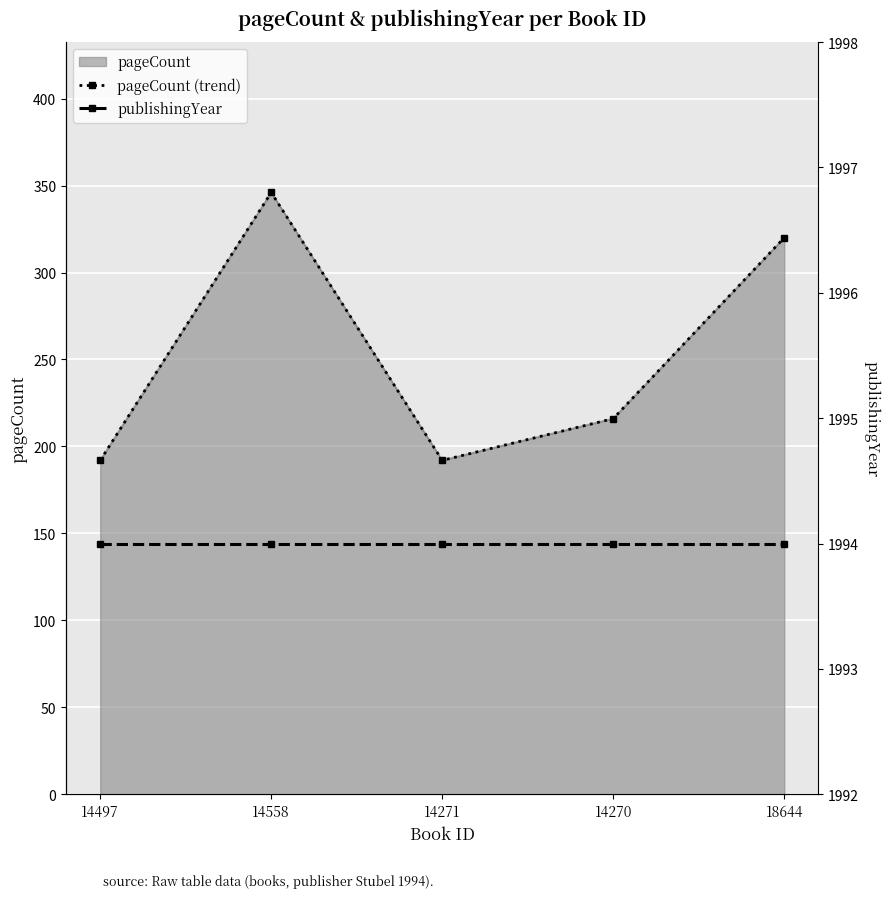

Reading left to right, list all the values displayed in this chart.

pageCount (trend): 14497=192	14558=346	14271=192	14270=216	18644=320
publishingYear: 14497=1994	14558=1994	14271=1994	14270=1994	18644=1994